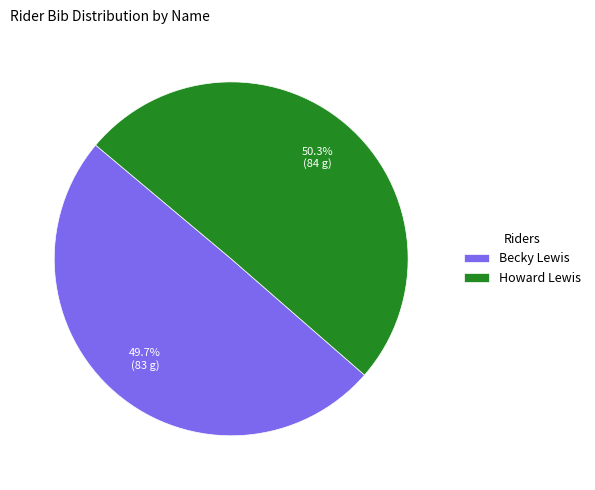

Is it true that Howard Lewis is 60% of the pie?

False